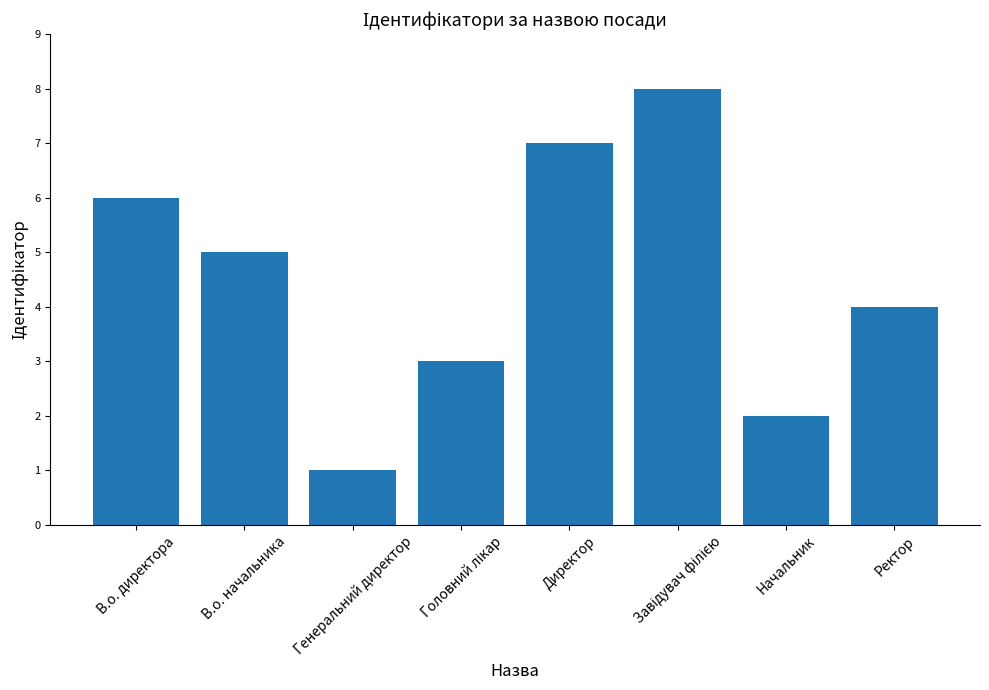

Read the value at В.о. директора.

6